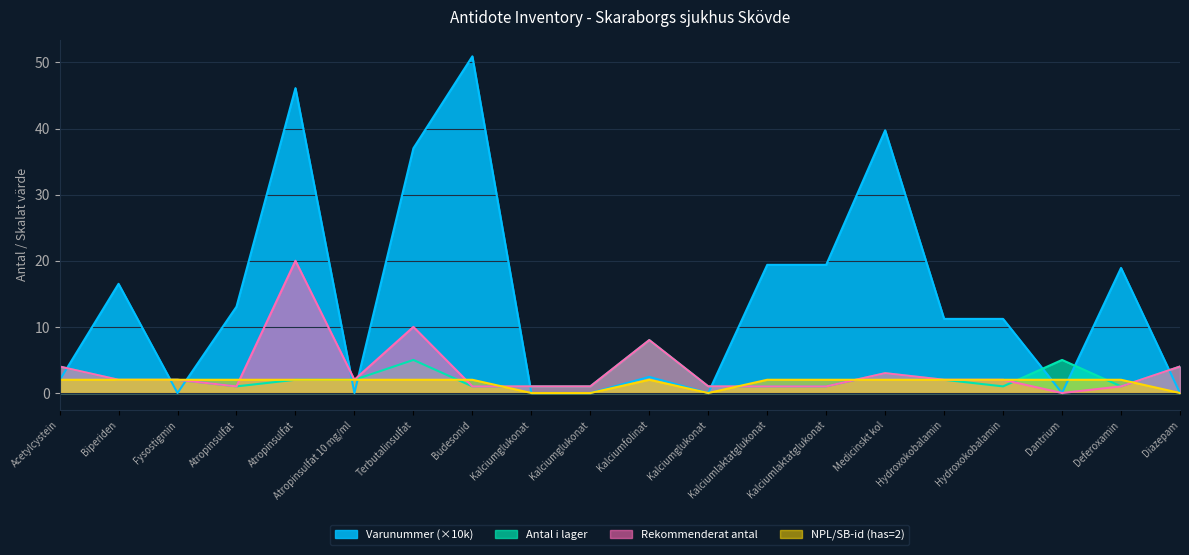

Rank the categories by Antal i lager value from lowest to highest.

Atropinsulfat, Budesonid, Kalciumglukonat, Kalciumglukonat, Kalciumglukonat, Kalciumlaktatglukonat, Kalciumlaktatglukonat, Hydroxokobalamin, Deferoxamin, Biperiden, Fysostigmin, Atropinsulfat, Atropinsulfat 10 mg/ml, Hydroxokobalamin, Medicinskt kol, Acetylcystein, Diazepam, Terbutalinsulfat, Dantrium, Kalciumfolinat